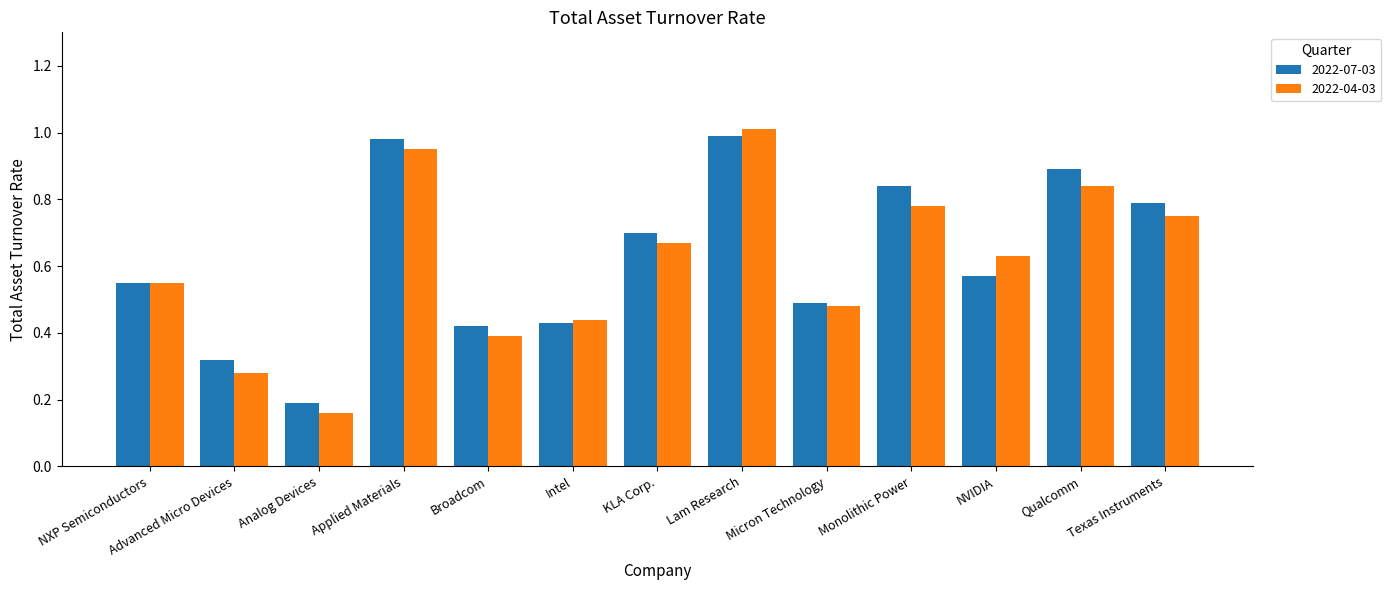

At which label is 2022-04-03 closest to 0?

Analog Devices